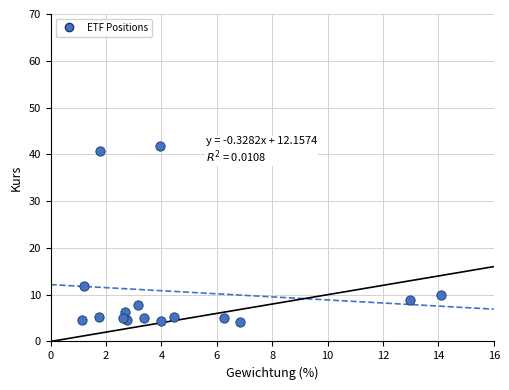

What Y value in the scatter plot is closest to 23?

11.9